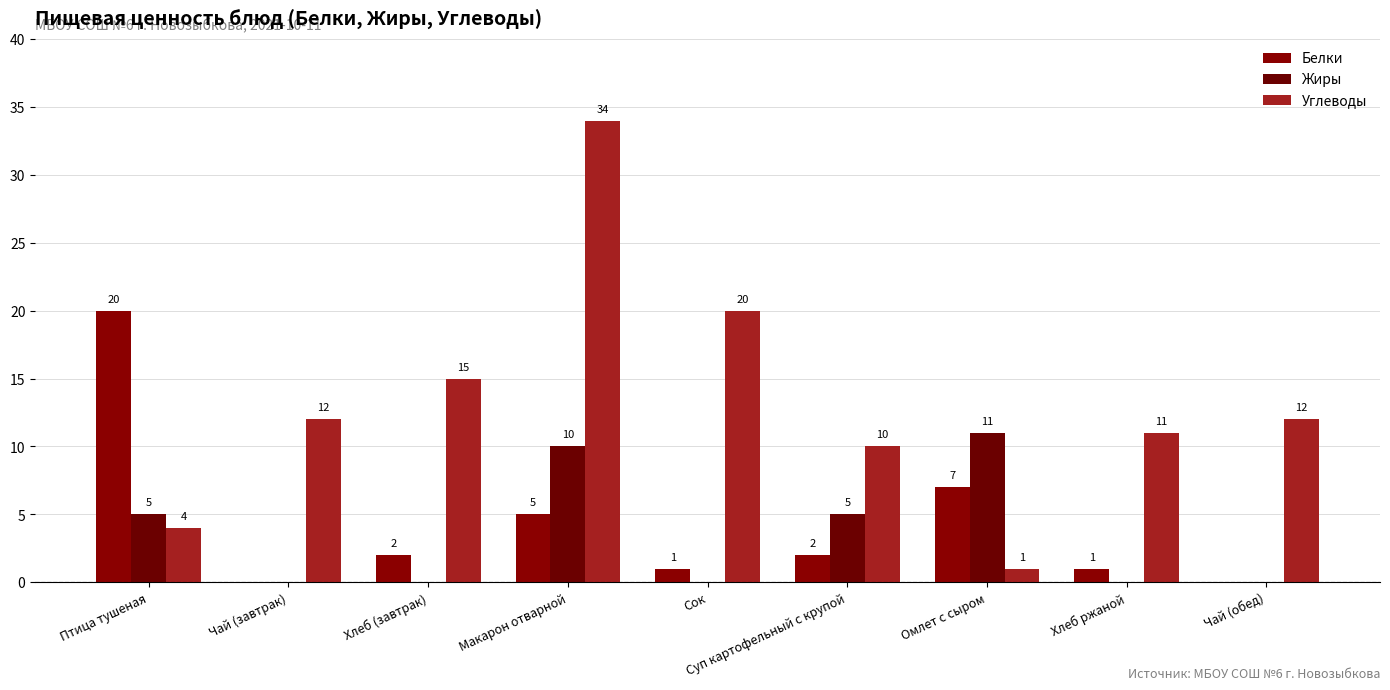

How many distinct data groups are displayed?

3